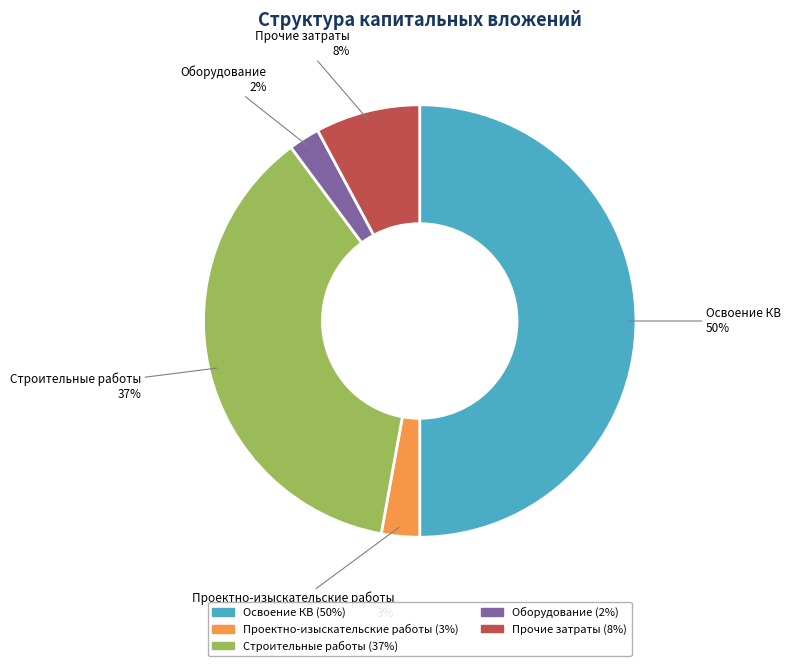

True or false: Оборудование accounts for 14% of the total.

False